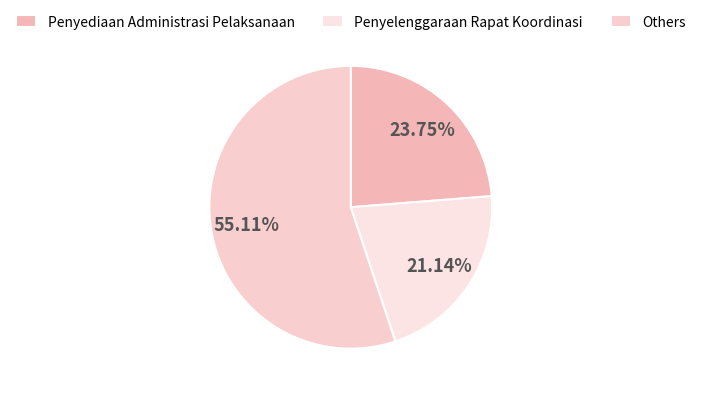

Which category has the smallest portion of the pie?

Penyelenggaraan Rapat Koordinasi